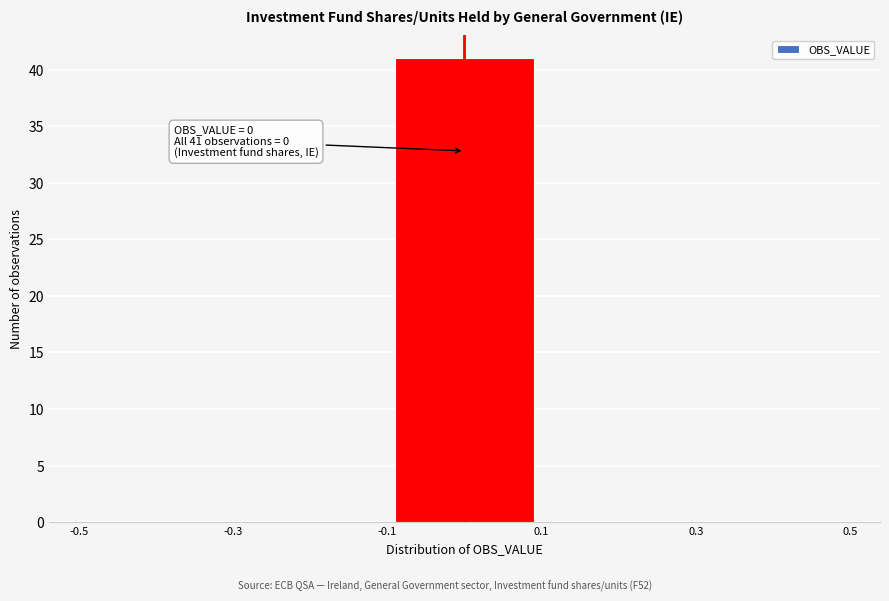

Over which range of the x-axis is the bar tallest?

-0.1 to 0.1